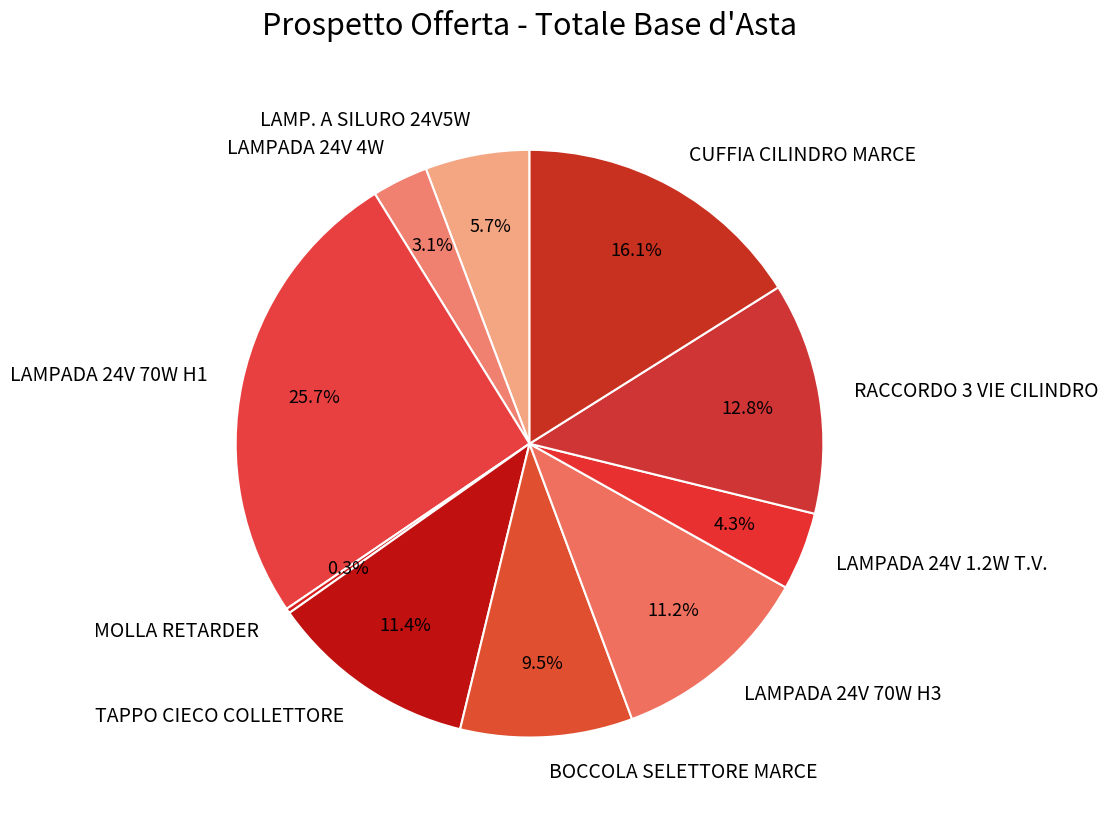

Does any single category account for the majority?

No